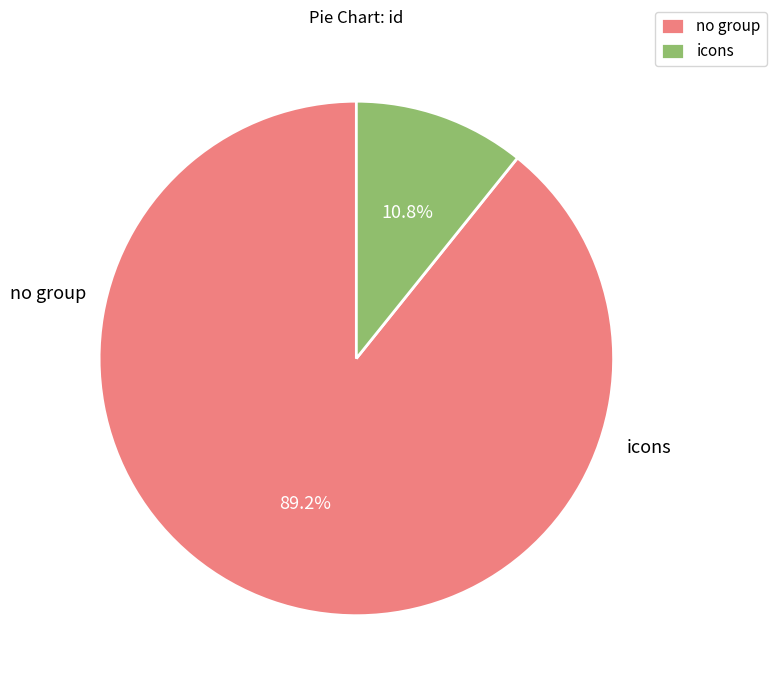

Which category has the biggest portion of the pie?

no group